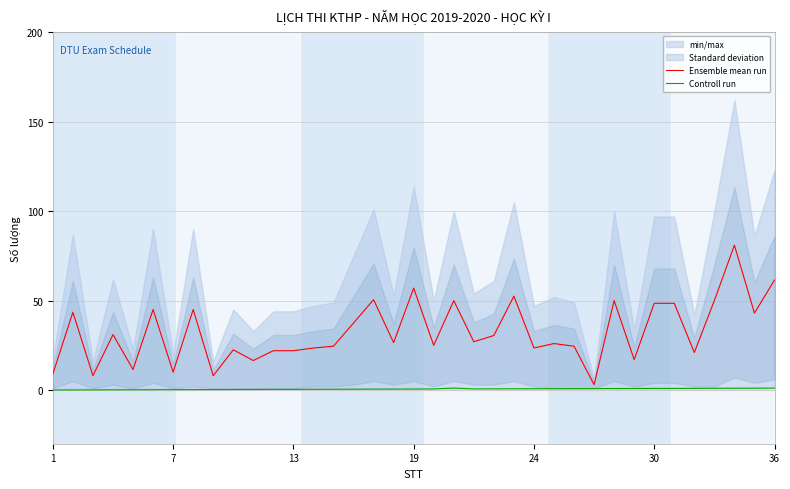

What is the sum of the Controll run values at 14 and 8?

0.7